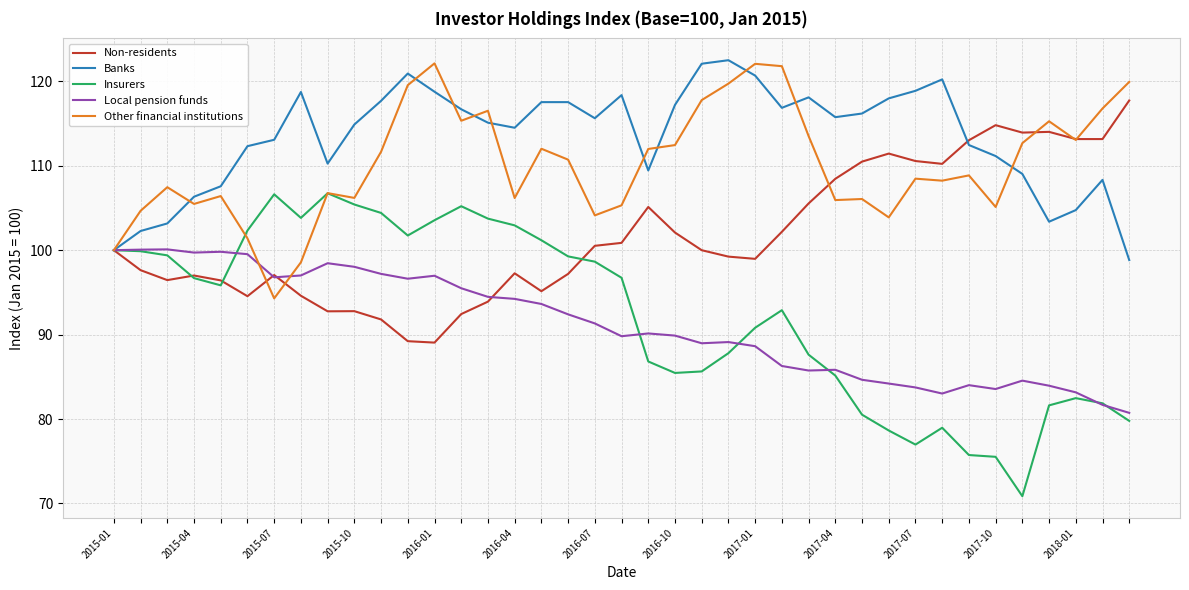

Which series has the largest total across all categories?

Banks